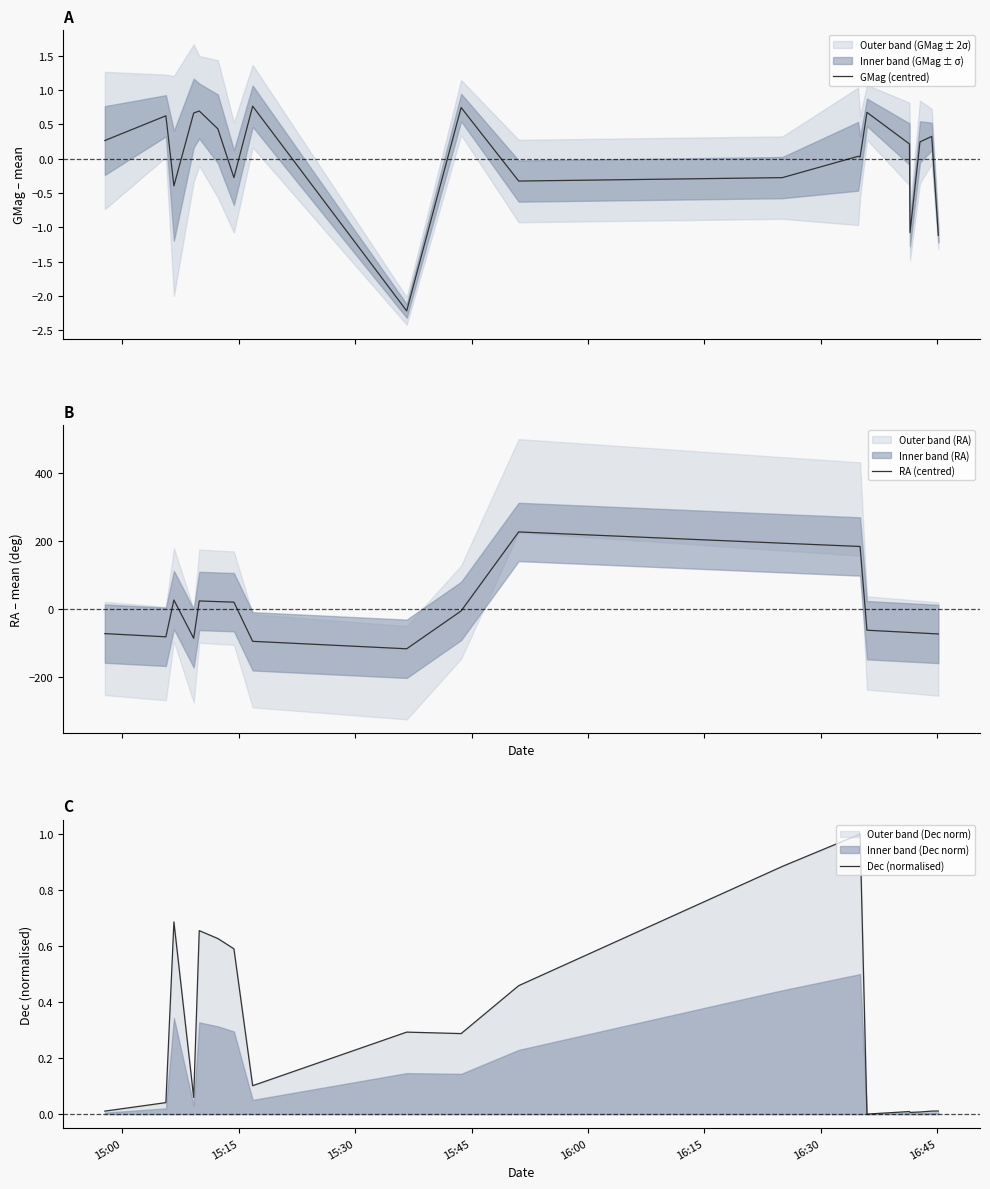

What are all the series names shown in the legend?

GMag (centred), RA (centred), Dec (normalised)